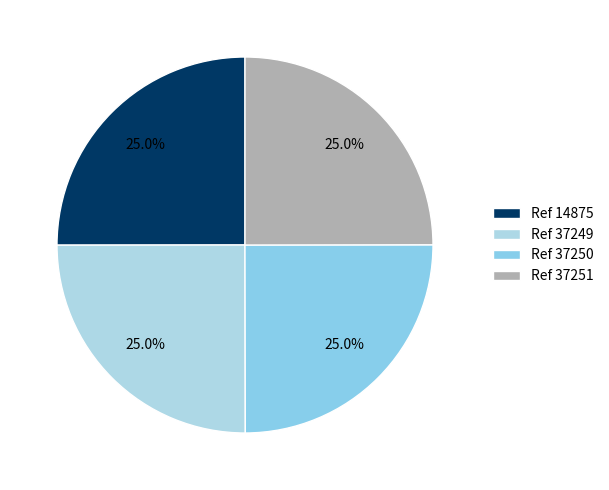

How many slices are in this pie chart?

4